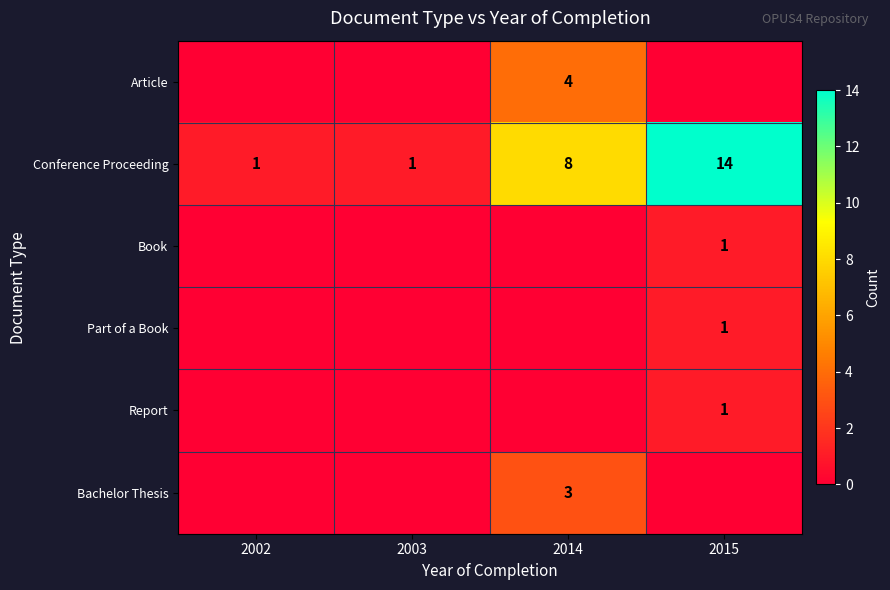

Count the number of data series in this chart.

6